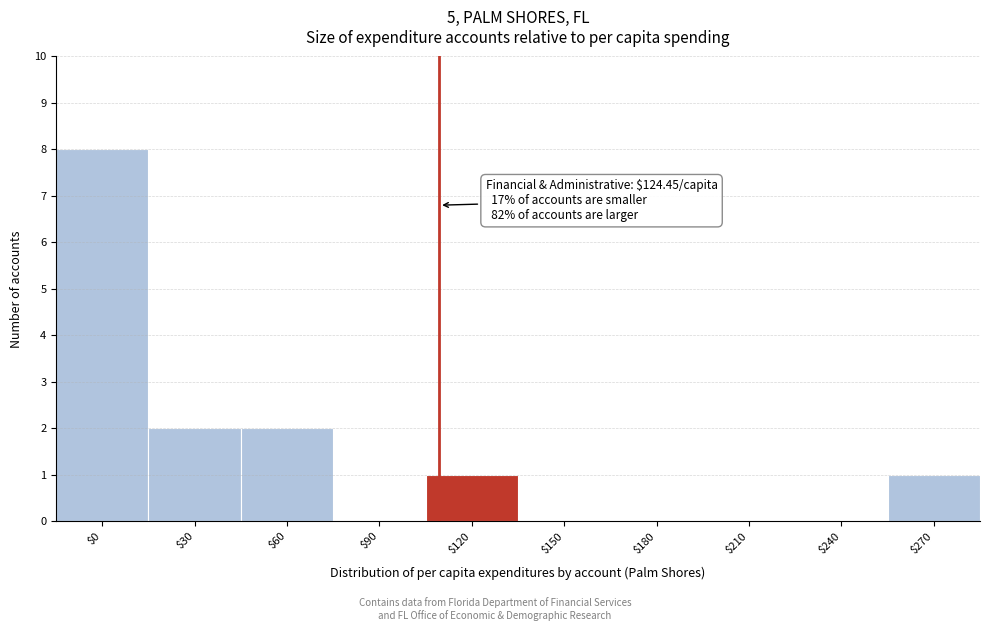

Which label corresponds to the largest value in the chart?

$0